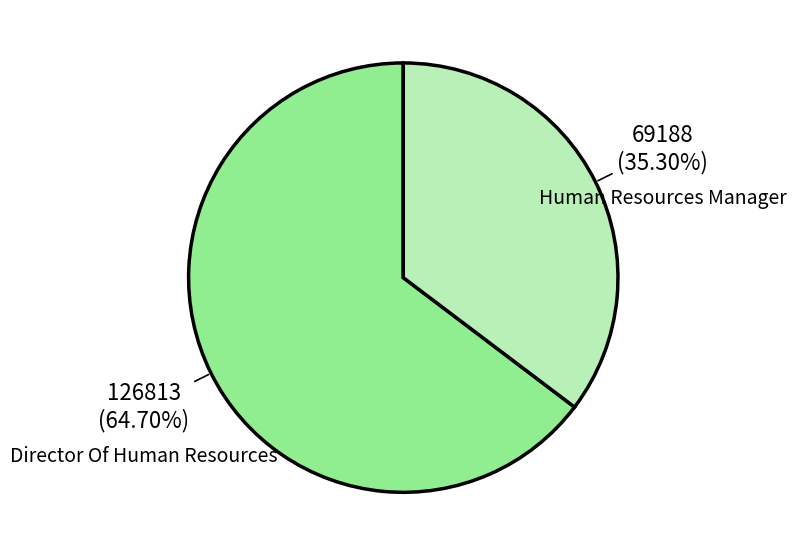

How much of the chart is everything except Director Of Human Resources?

35.3%